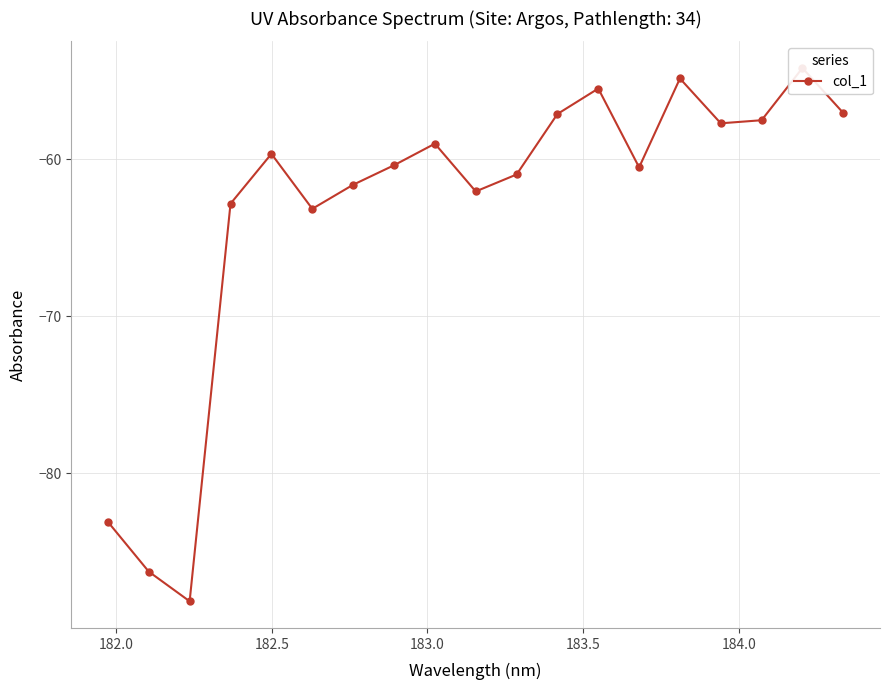

What is the minimum value shown in the chart?

-88.2